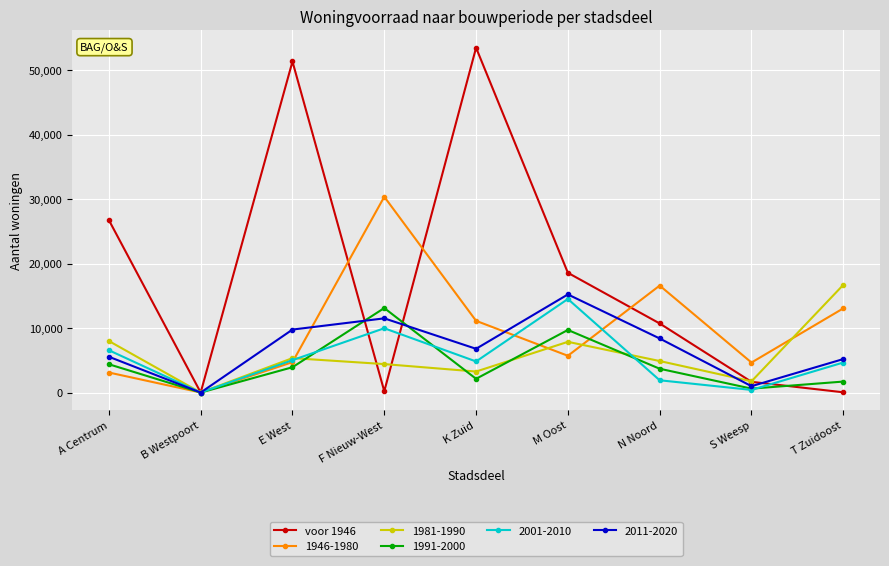

The 1981-1990 series shows 7866 at M Oost. True or false?

True